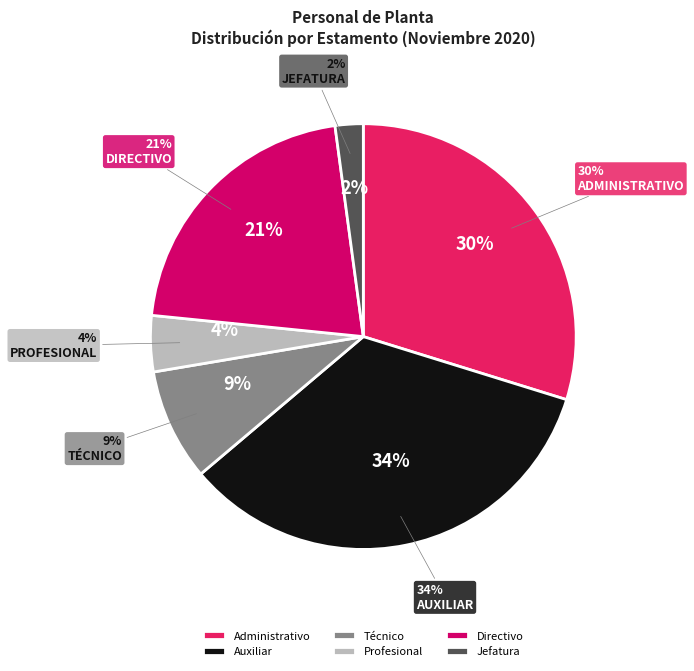

Does Auxiliar represent more than half of the total?

No